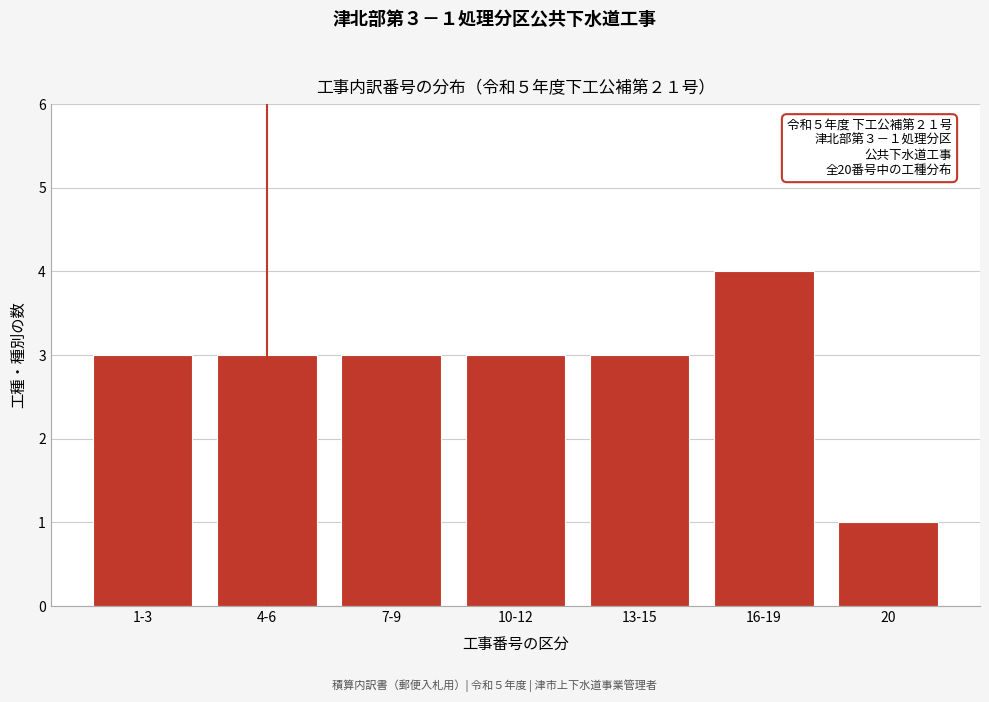

Reading right to left, list all the values displayed in this chart.

1	4	3	3	3	3	3